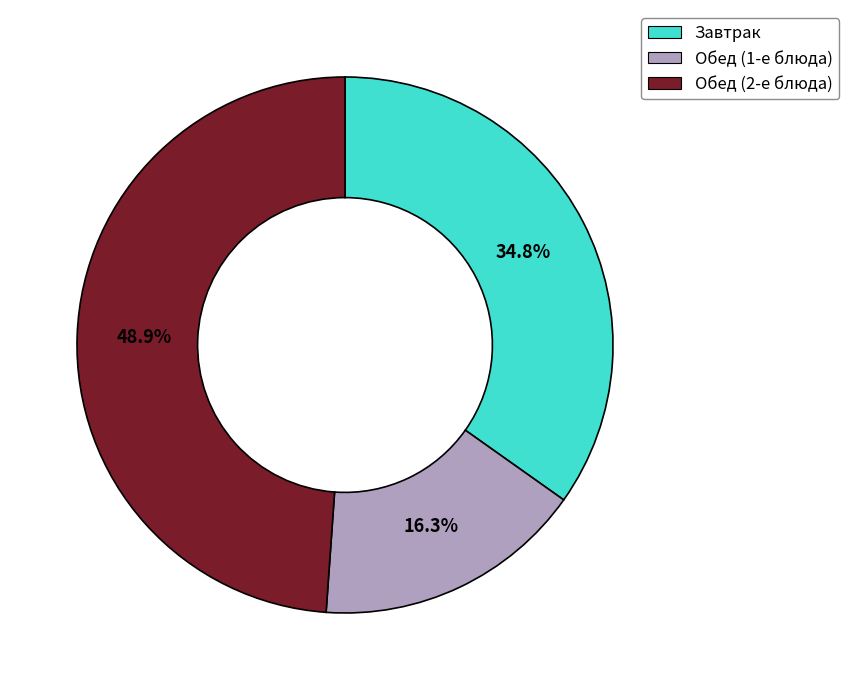

Approximately how many times larger is the value at Завтрак compared to Обед (2-е блюда)?

0.7